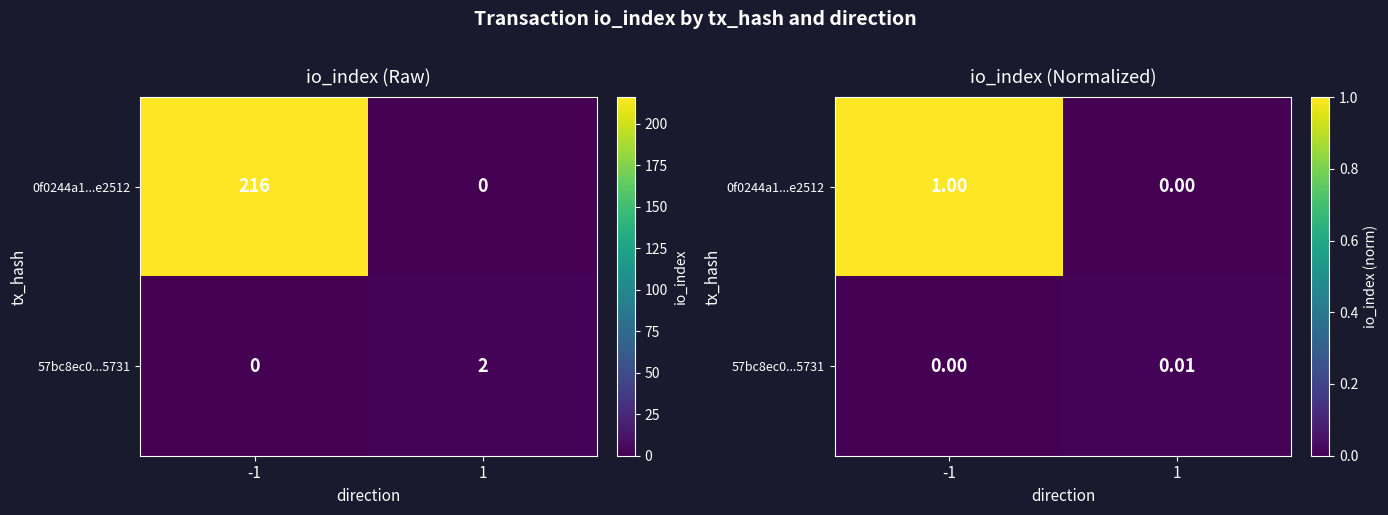

List the series in order of their overall mean, highest first.

0f0244a1...e2512, 57bc8ec0...5731